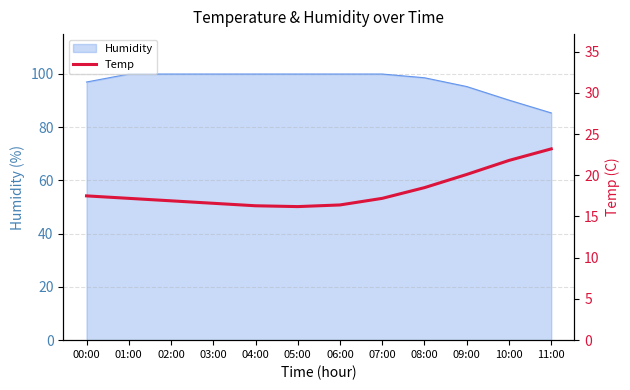

At which label is the value closest to 19?

08:00